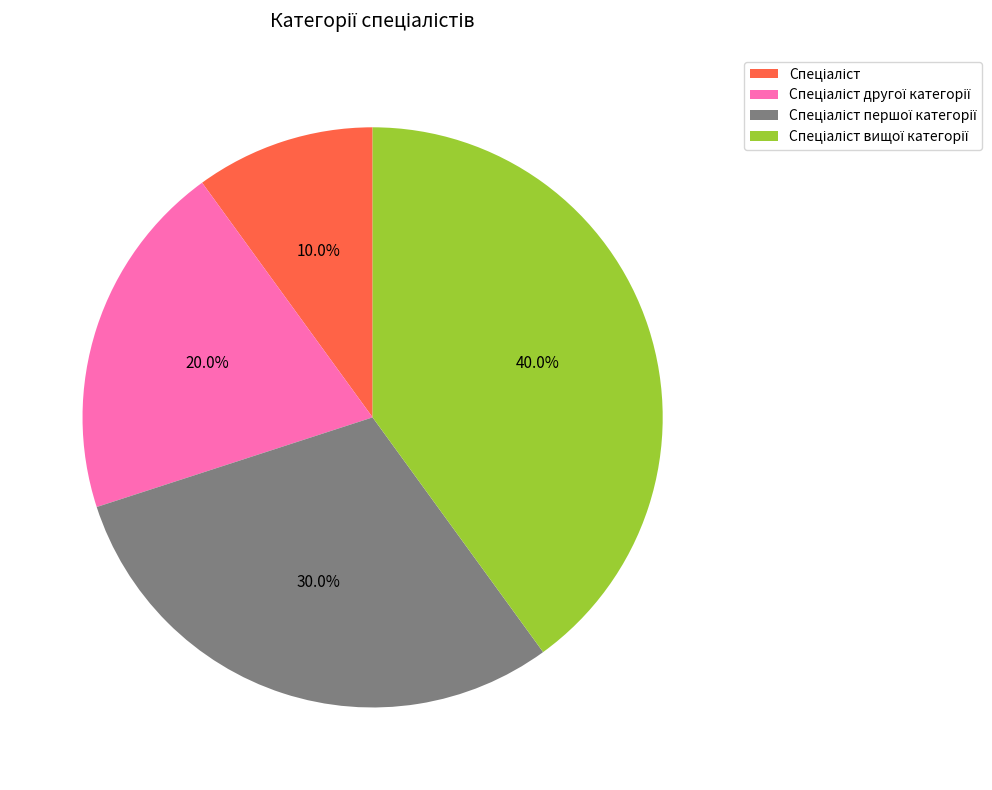

Does any single category account for the majority?

No